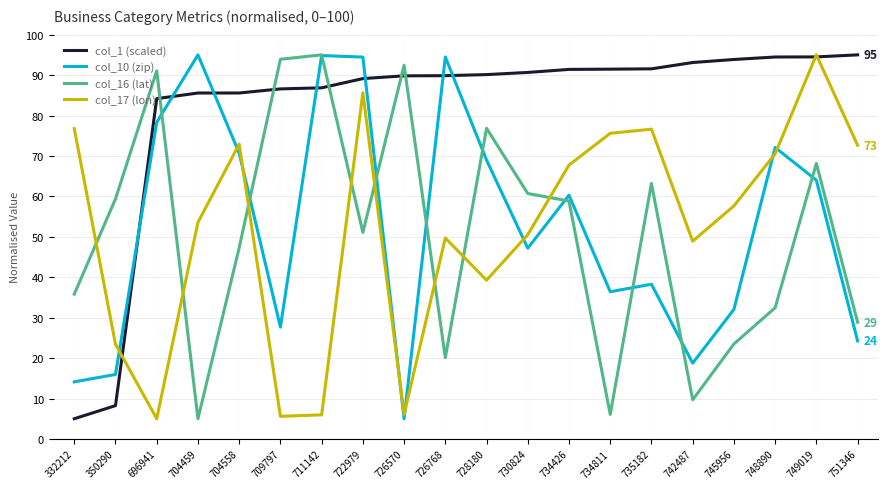

True or false: col_10 (zip) has more than 2 interior local peaks.

True